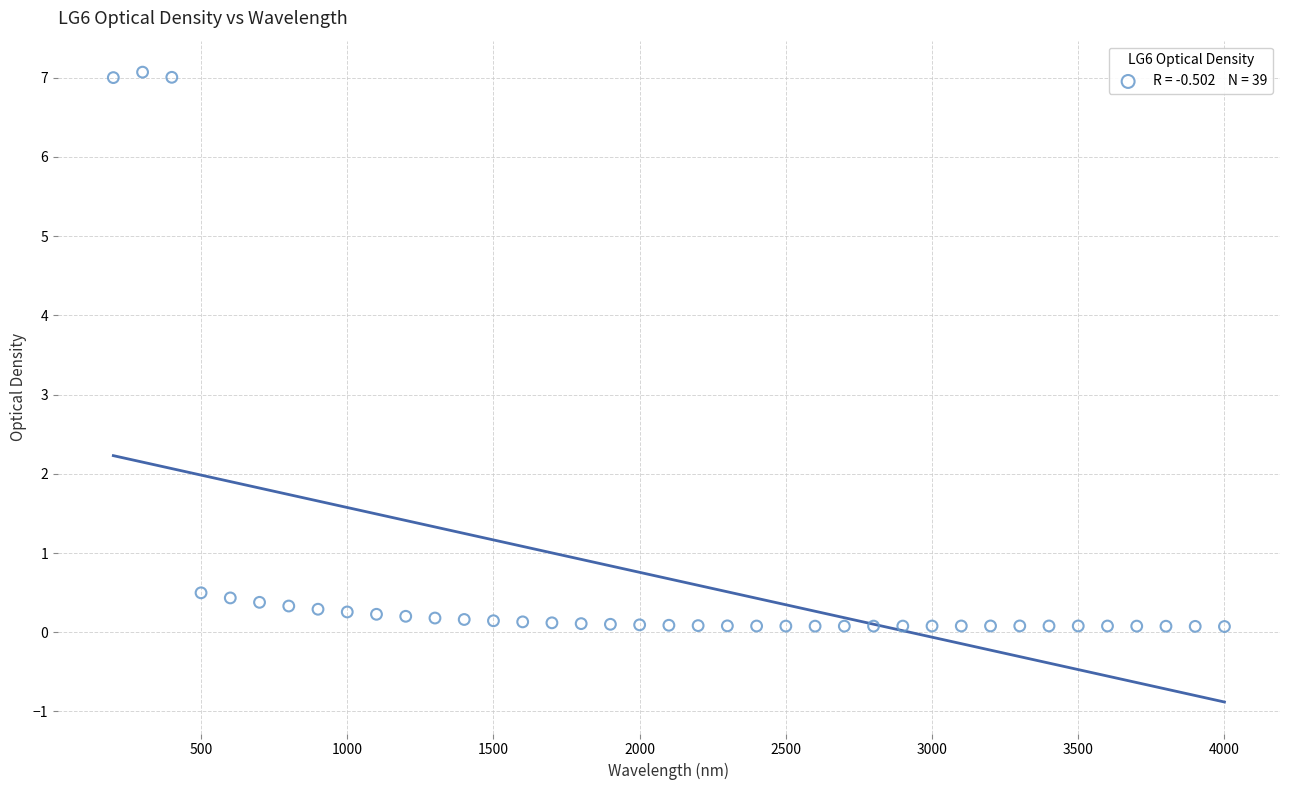

What is the range of X values (max minus min)?

3800.0